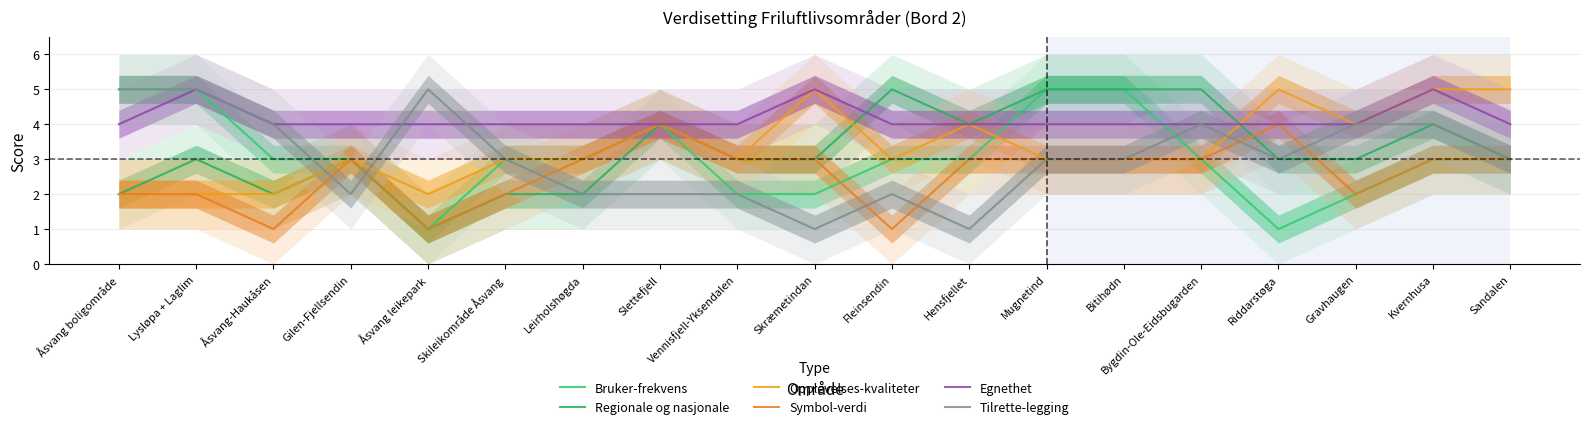

Where does the Tilrette-legging series first go above 3?

Åsvang boligområde